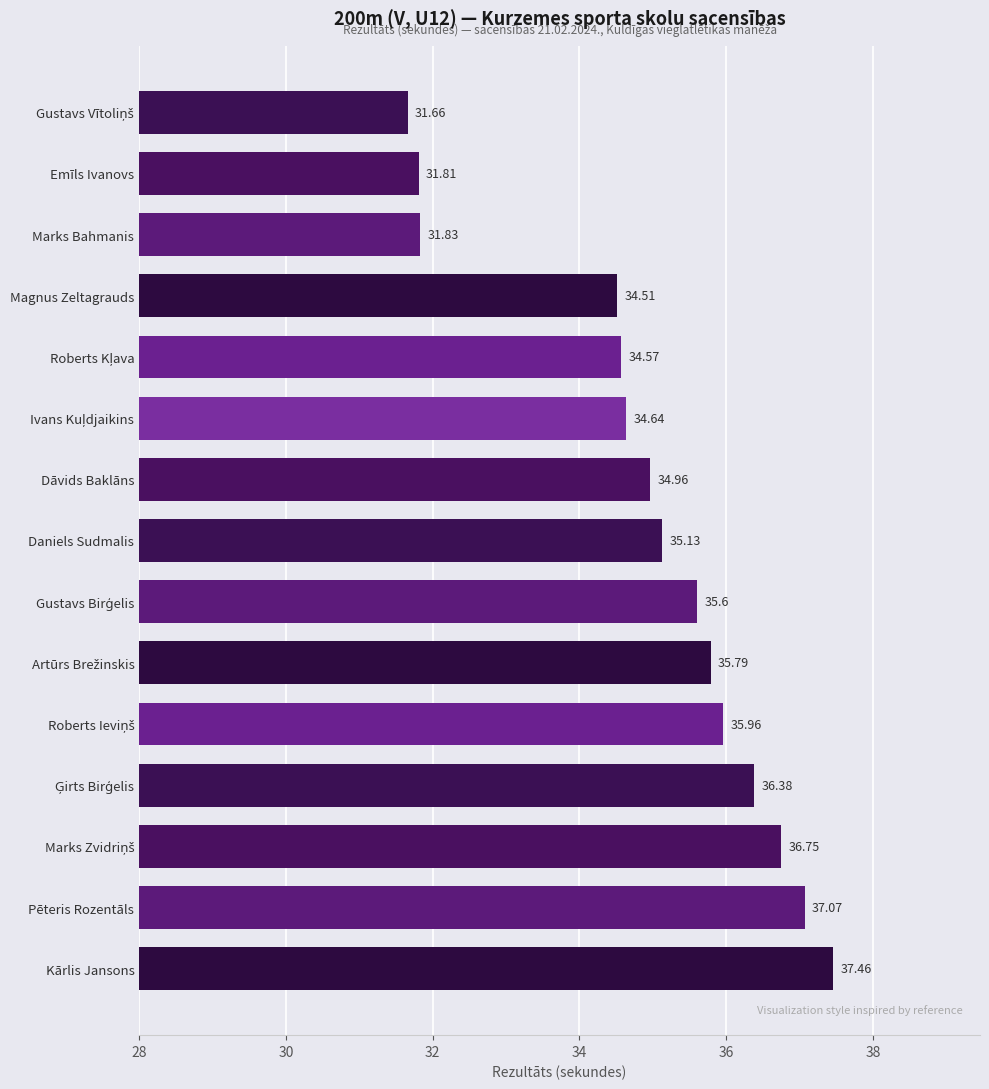

Which has a higher value, Marks Bahmanis or Daniels Sudmalis?

Daniels Sudmalis